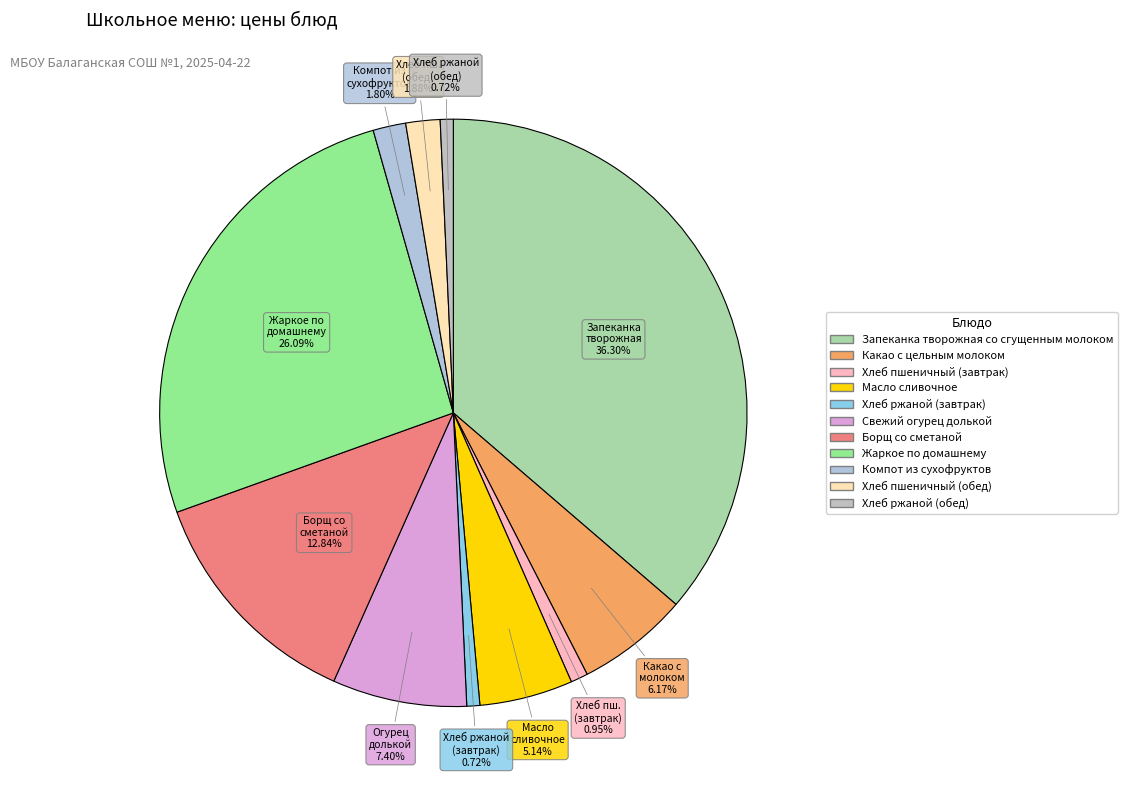

To the nearest percent, what percentage of the pie is Борщ со сметаной?

13%